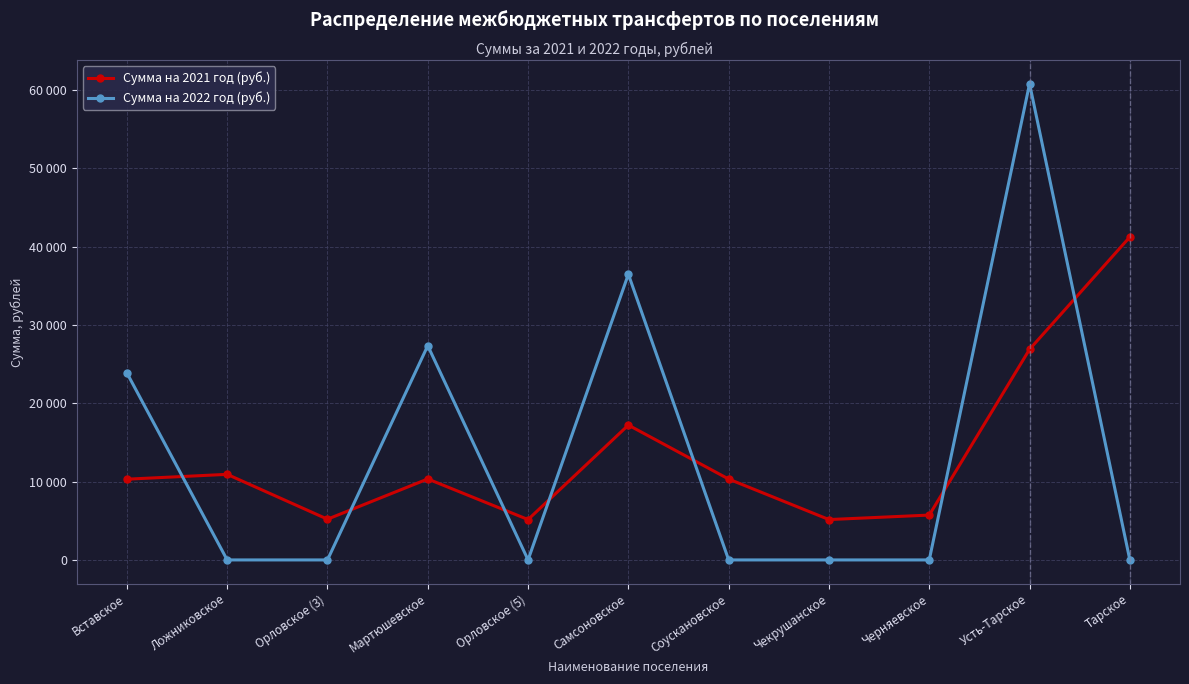

Is the value of Сумма на 2022 год (руб.) at Усть-Тарское greater than the value of Сумма на 2021 год (руб.) at Ложниковское?

Yes